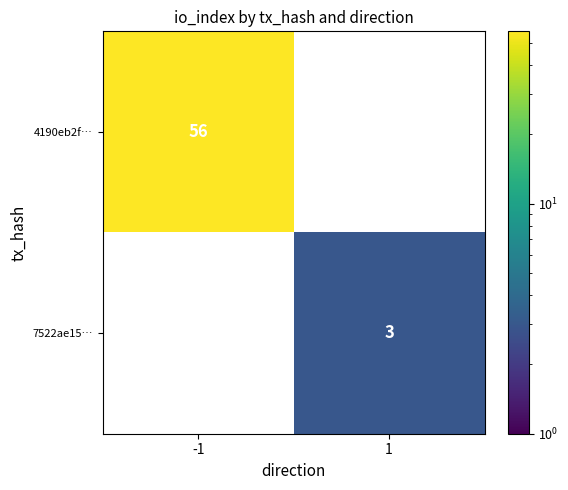

Count the number of data series in this chart.

2